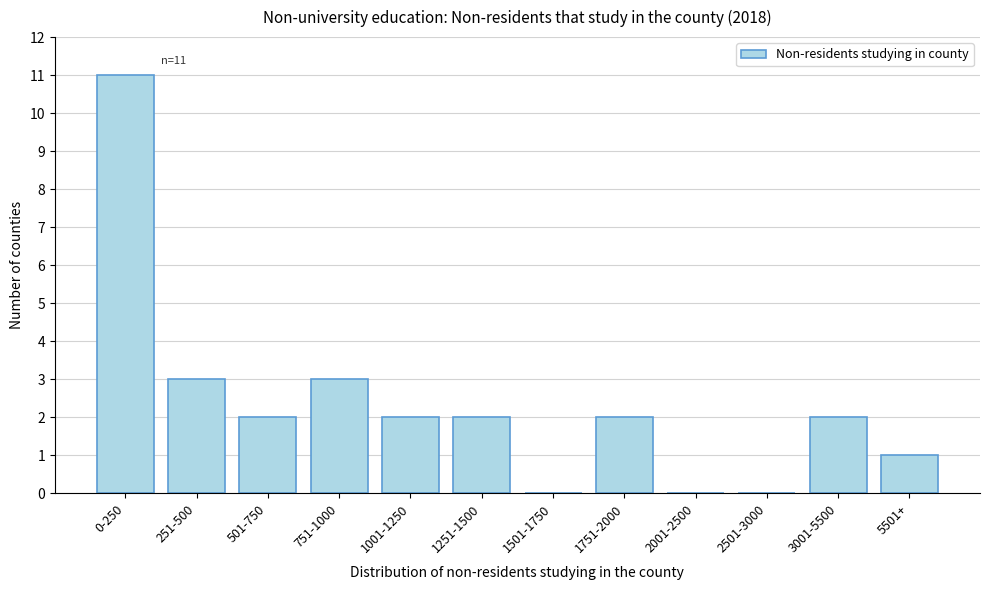

Reading left to right, what are all the values shown in this chart?

0-250=11	251-500=3	501-750=2	751-1000=3	1001-1250=2	1251-1500=2	1501-1750=0	1751-2000=2	2001-2500=0	2501-3000=0	3001-5500=2	5501+=1